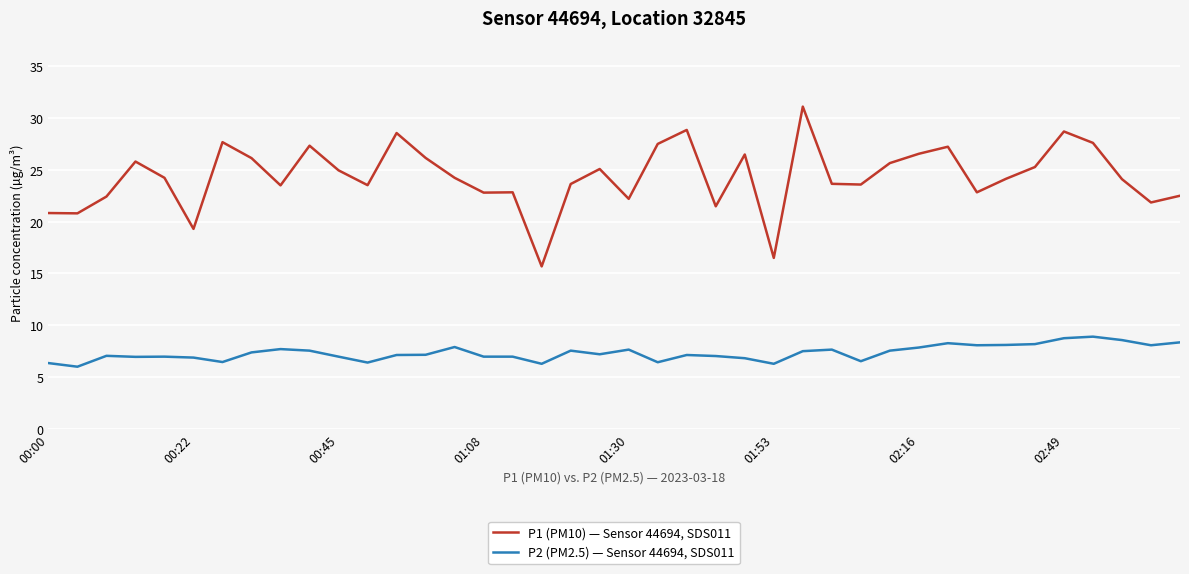

What is the difference between the maximum and minimum values in the P2 (PM2.5) — Sensor 44694, SDS011 series?

2.9